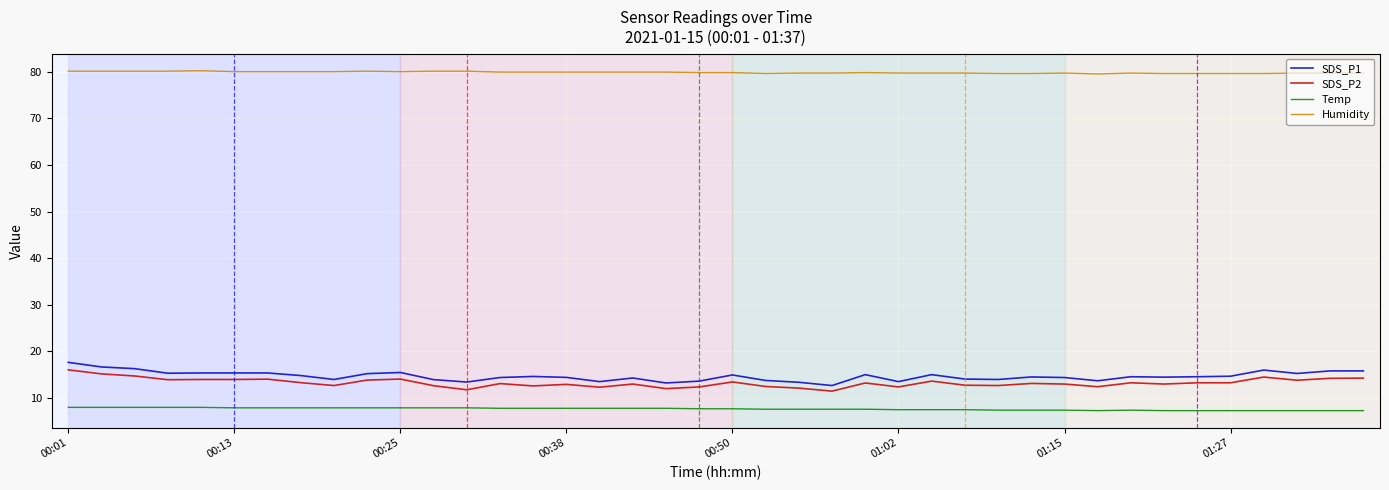

True or false: Temp and SDS_P2 cross at least once.

False